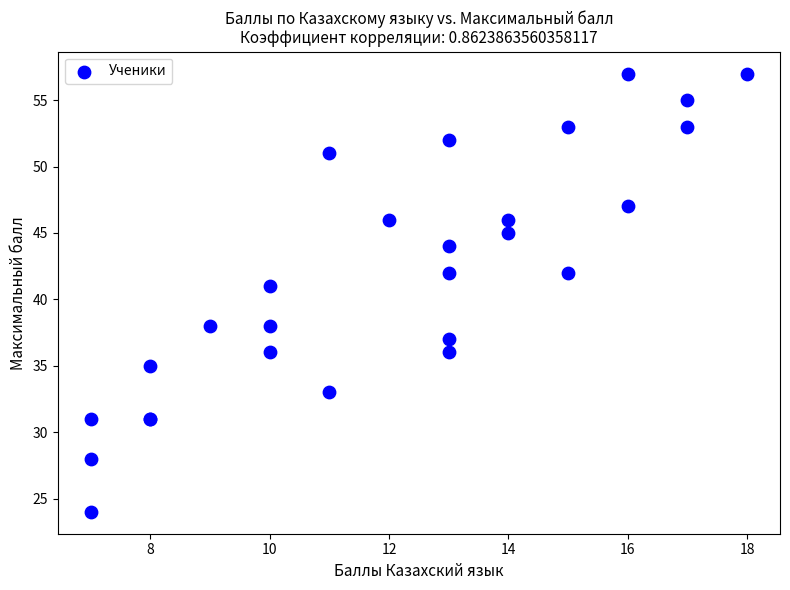

What Y value in the scatter plot is closest to 40?

41